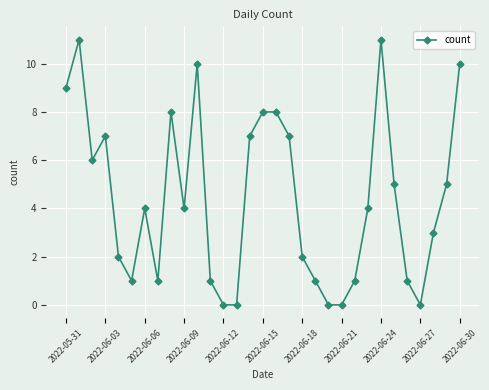

How many series are shown in this chart?

1